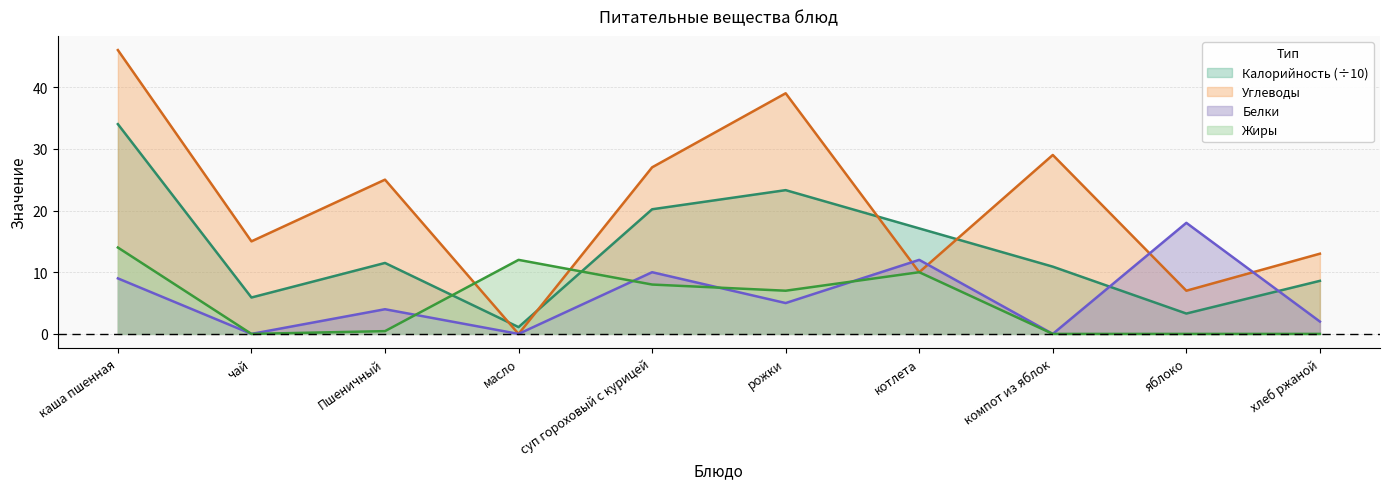

What is the greatest value displayed?

46.0